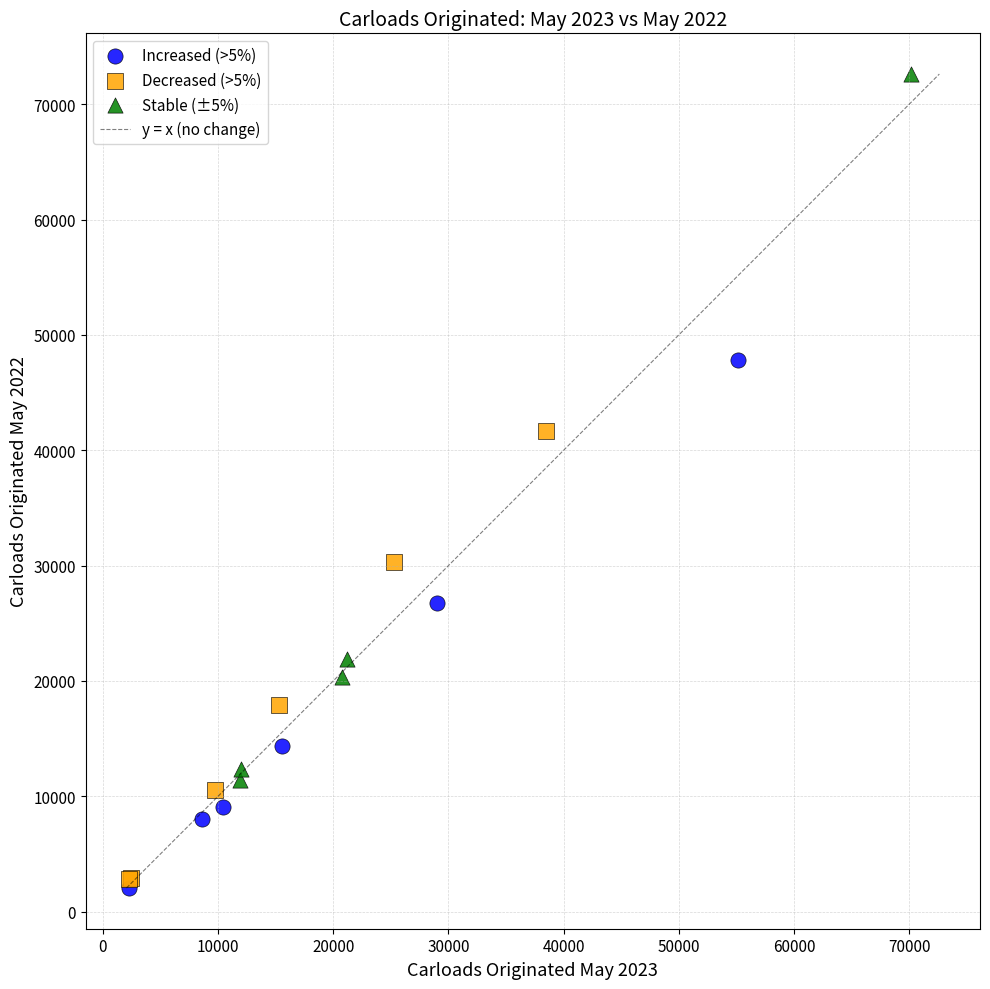

Which series has the widest spread of Y values?

Stable (±5%)